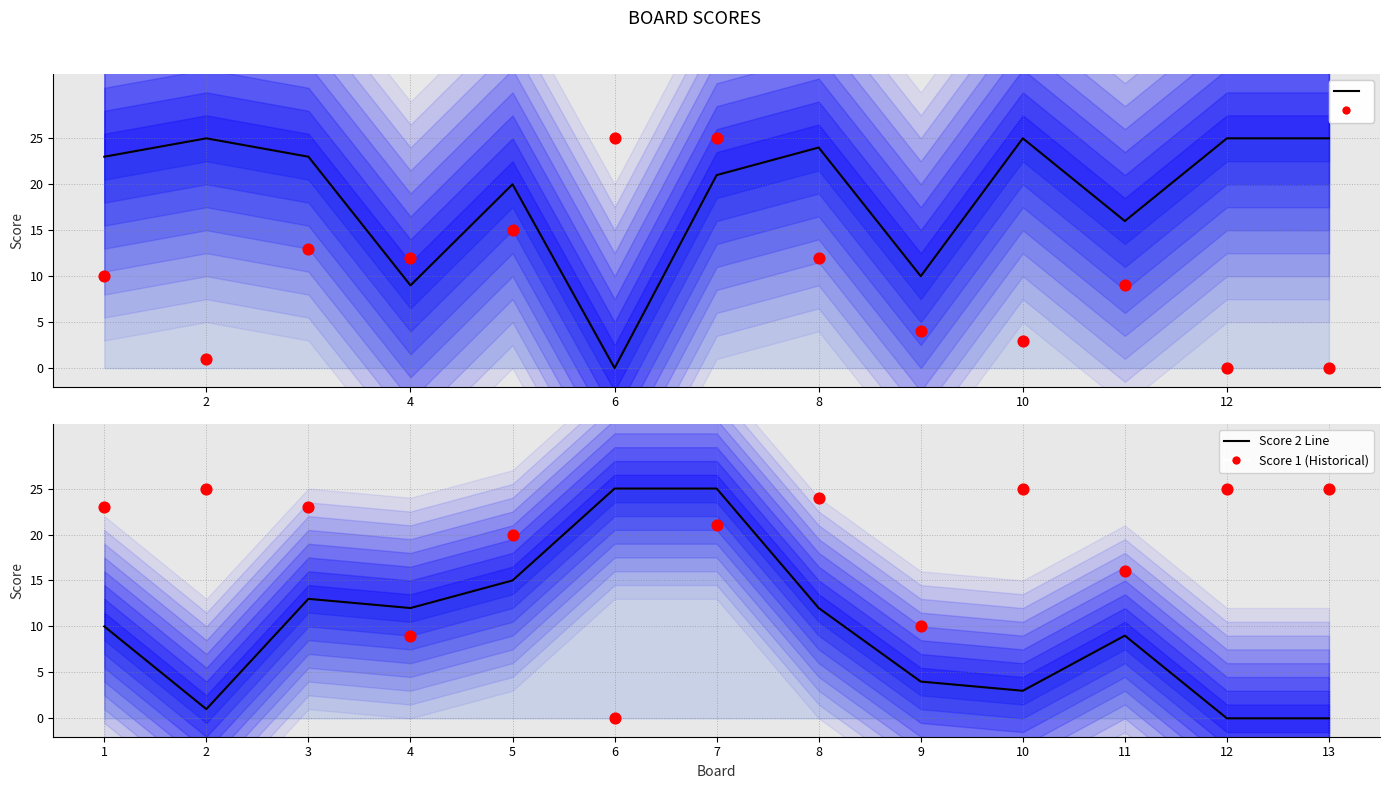

Is the value of Score 2 Line at 8 greater than the value of Score 2 (Historical) at 6?

Yes